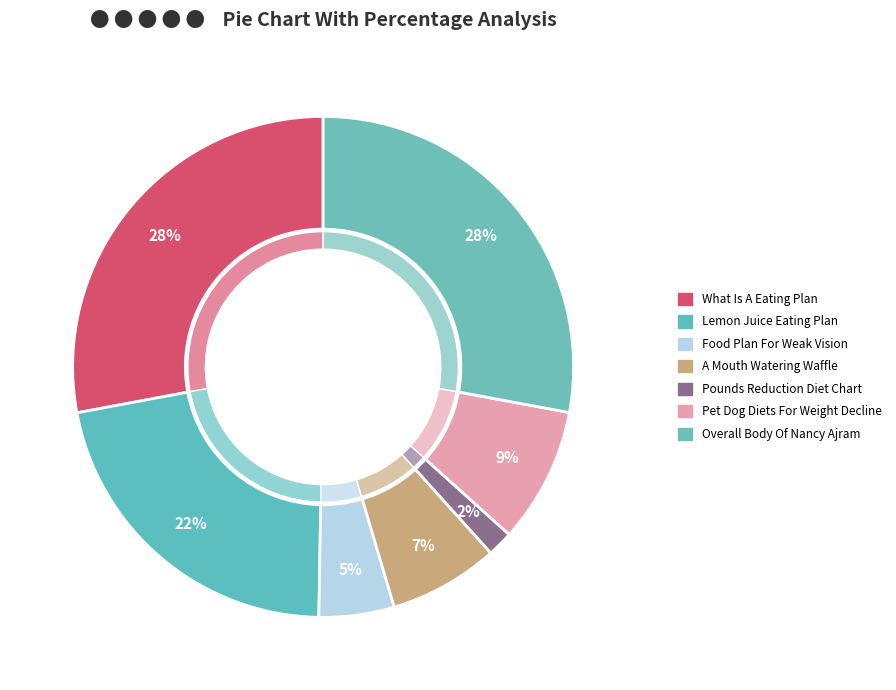

Is it true that A Mouth Watering And Balanced Waffle is 7% of the pie?

True